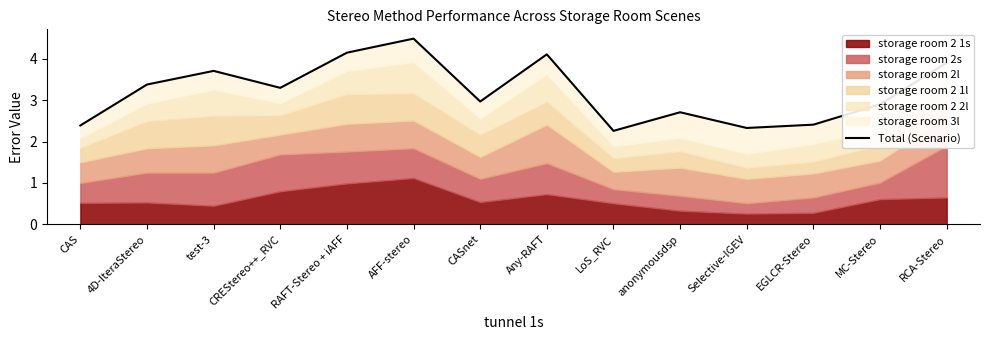

How many lines are shown in the chart?

1